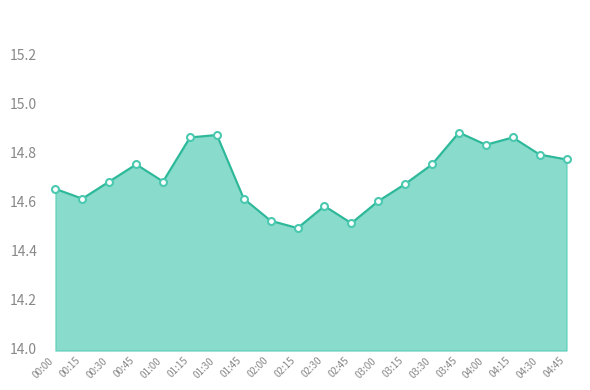

The chart shows a value of 9.7 at 03:00. True or false?

False